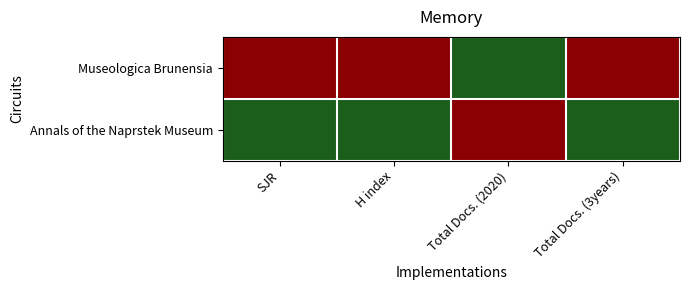

What is the spread (max minus min) of values at Total Docs. (2020)?

1